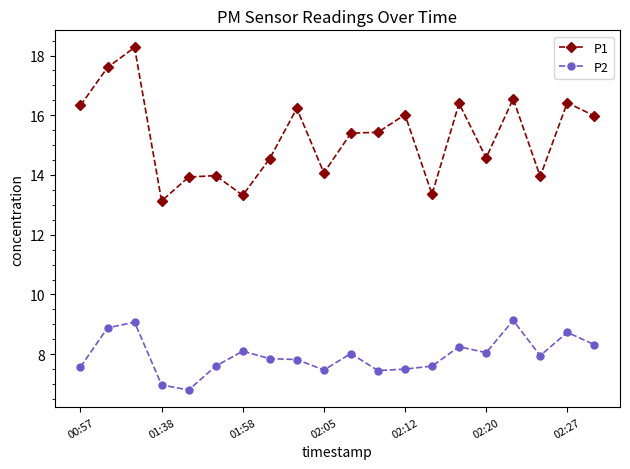

What is the value of the P1 point at the 19th from the left?

16.4